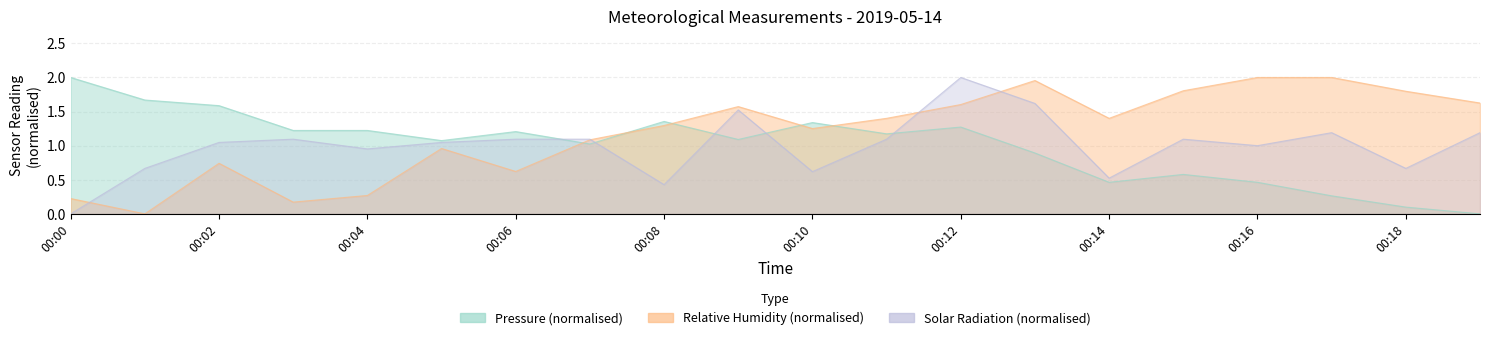

How many data points in SR are less than 1?

7